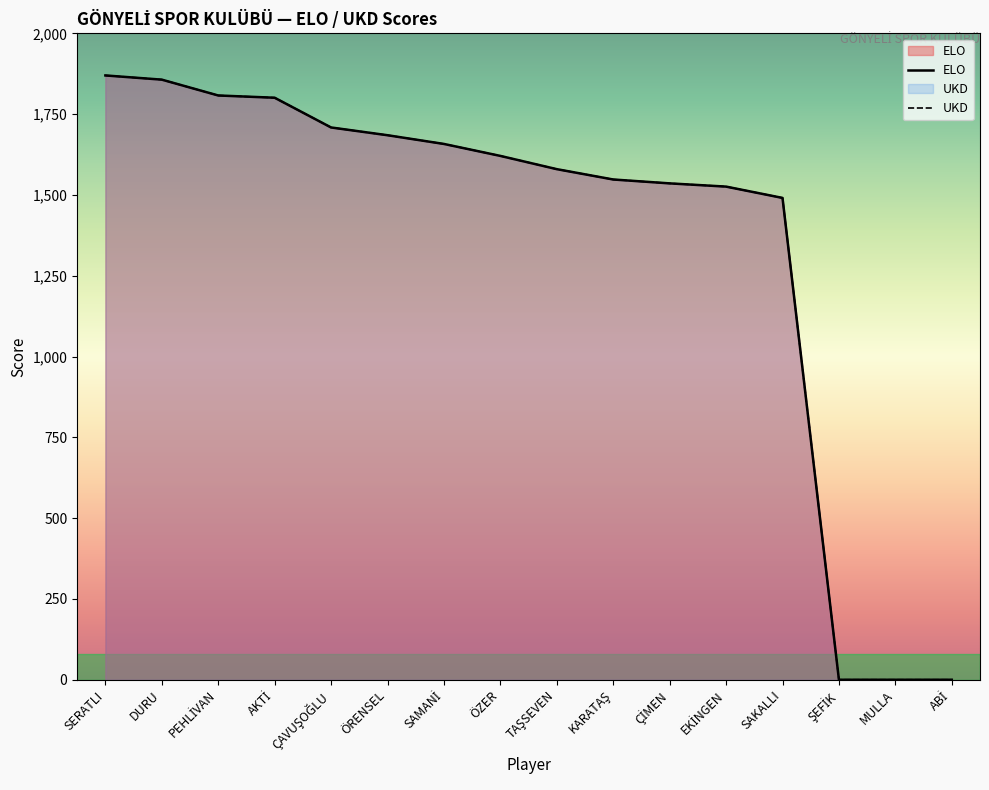

What is the label of the 9th point from the right?

ÖZER